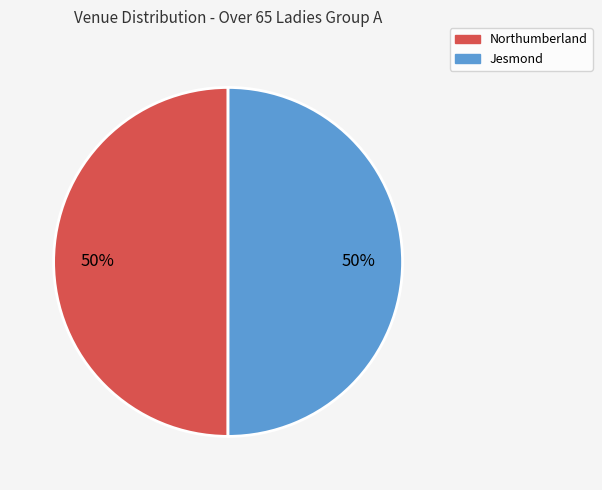

Count the number of slices in the pie.

2